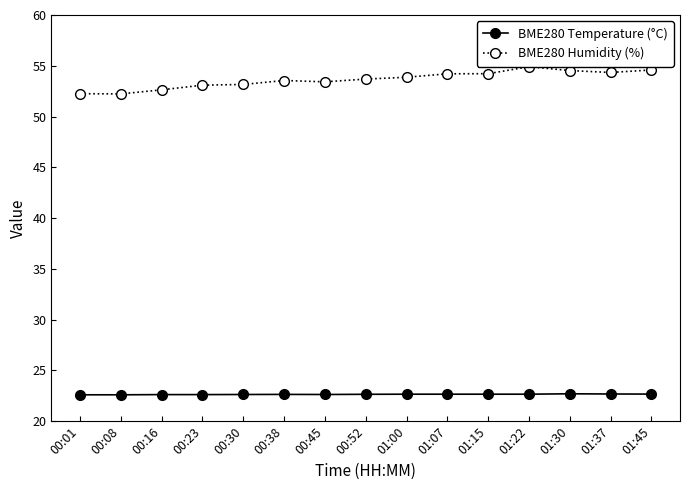

What is the greatest value displayed?

54.9